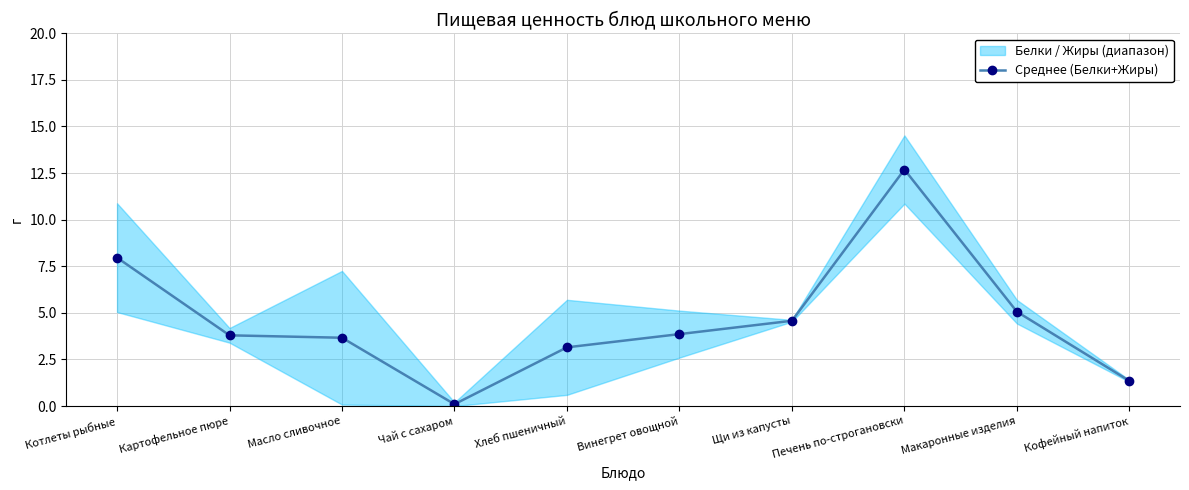

The value of Среднее (Белки+Жиры) at Кофейный напиток is 1.4. True or false?

True